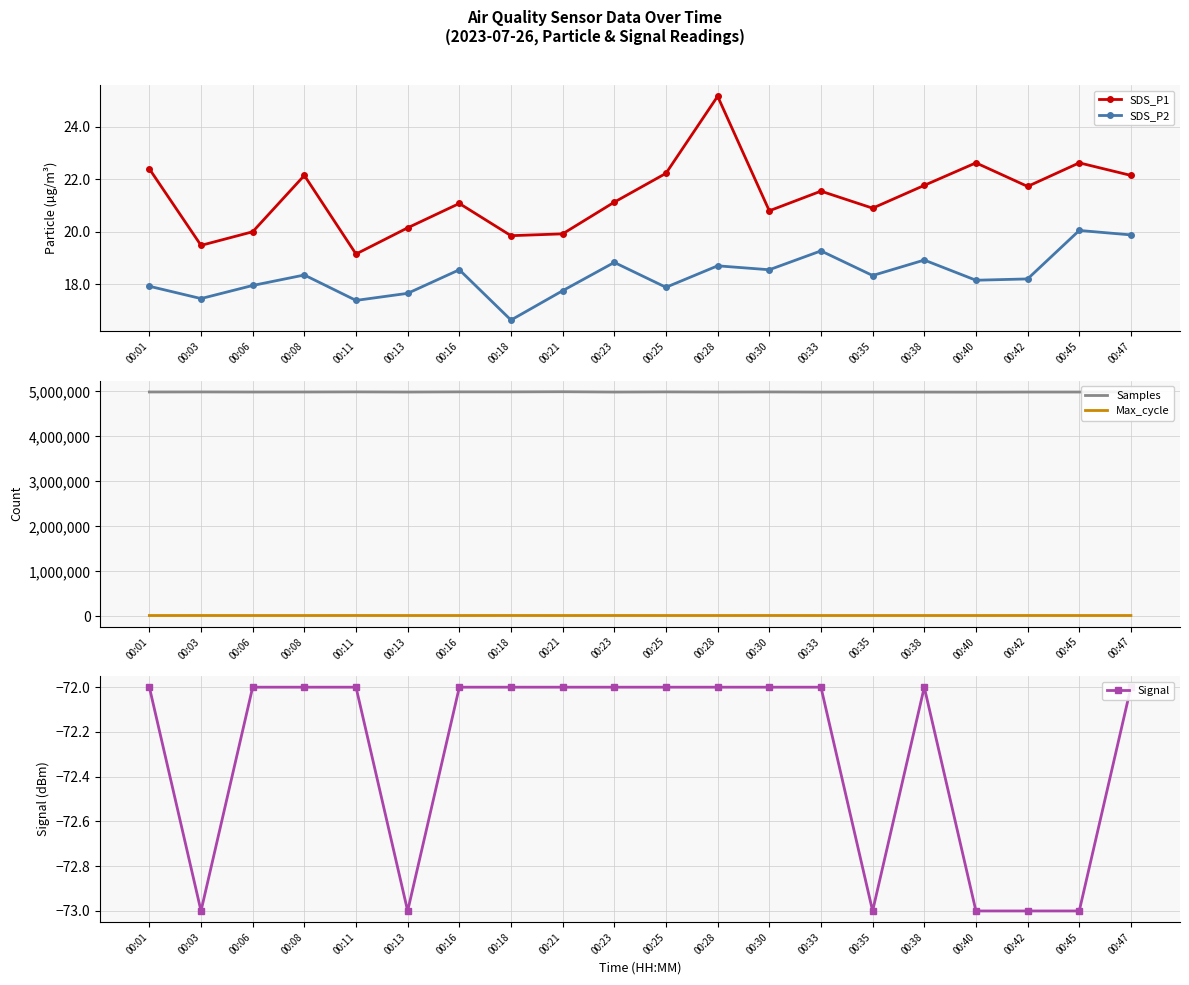

Where does the SDS_P2 series first go above 18?

00:08